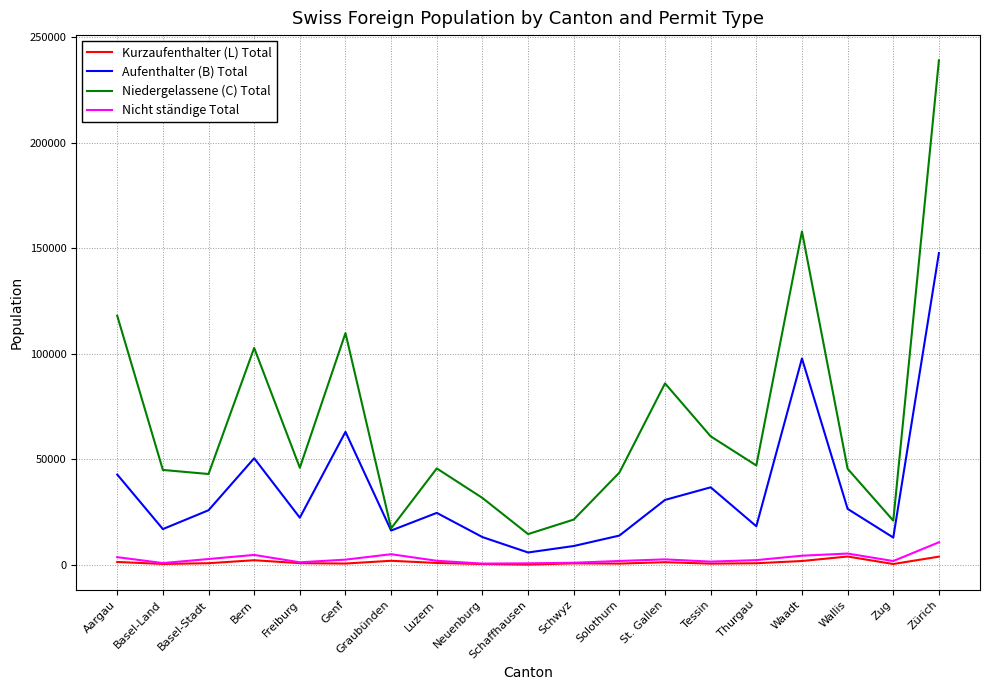

Which category has the highest value in the Aufenthalter (B) Total series?

Zürich